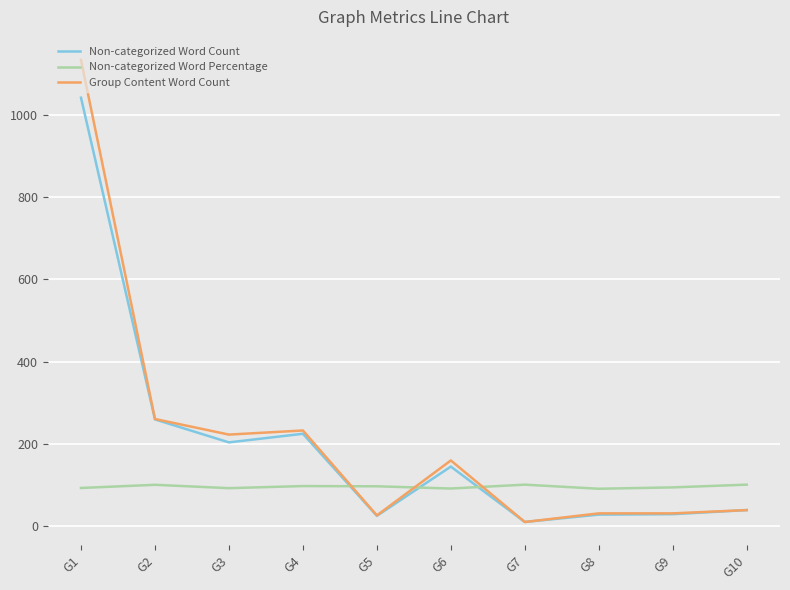

Where is Non-categorized Word Count nearest to the value 526?

G2